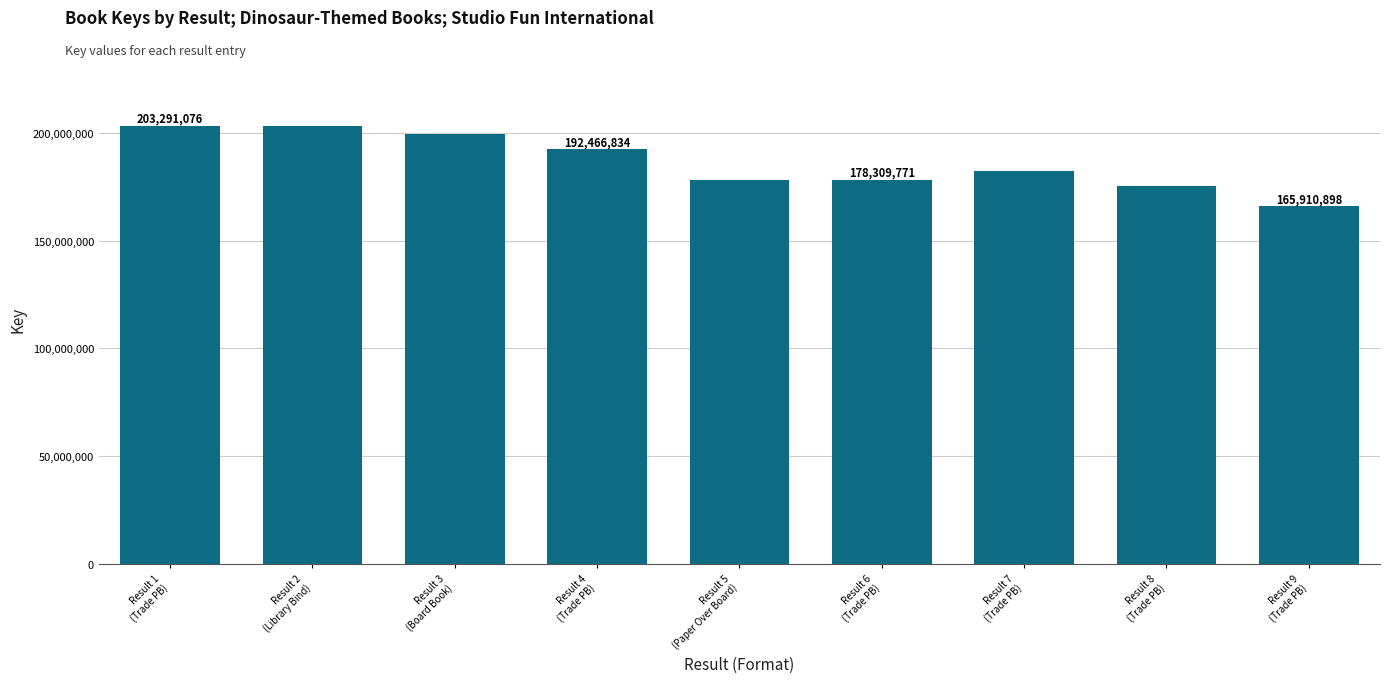

What is the sum of all values?

1678349584